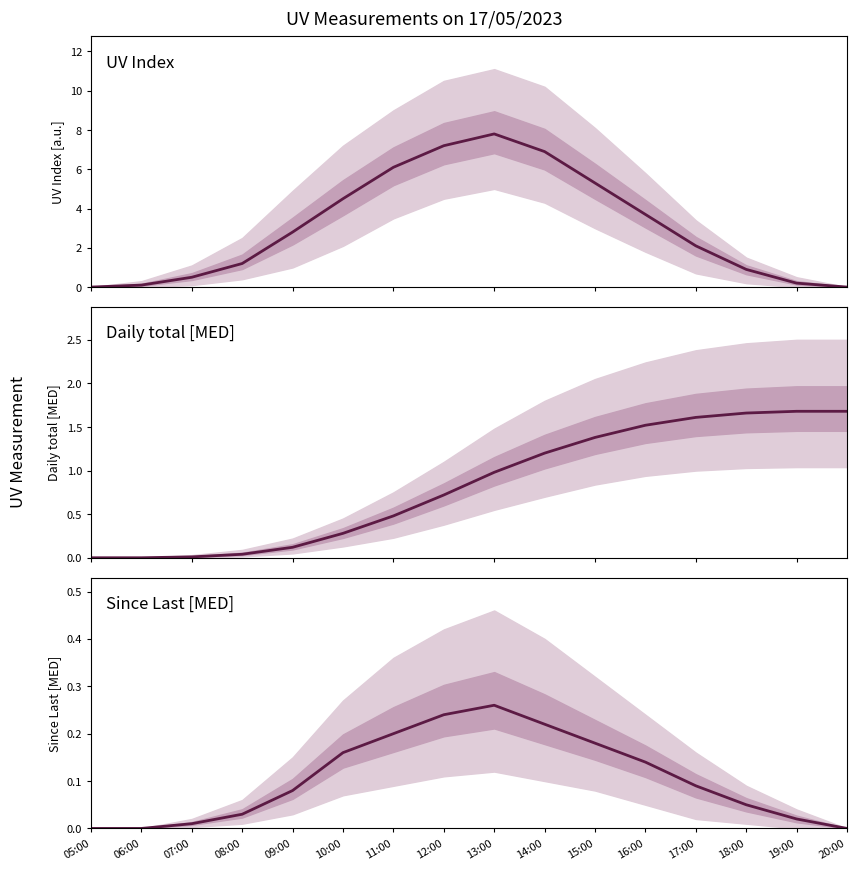

What is the average value of the Since Last [MED] series?

0.1